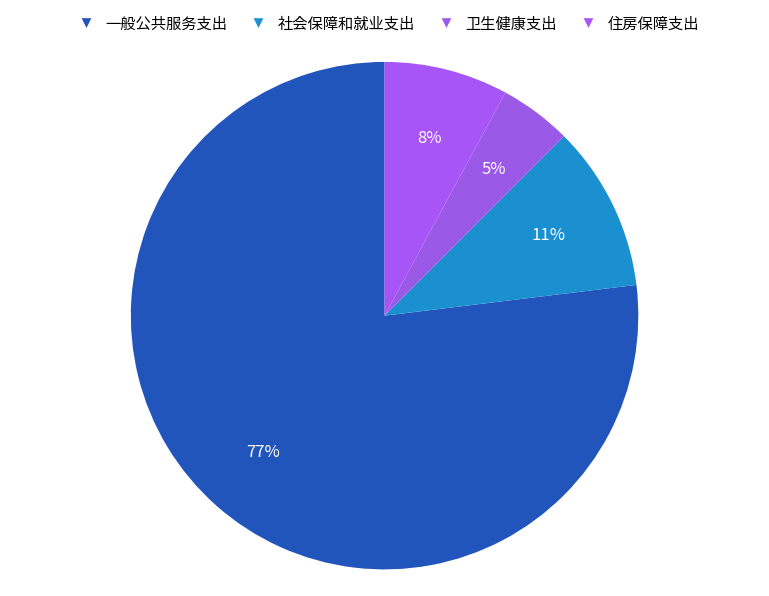

Which slice represents more than half of the pie?

一般公共服务支出